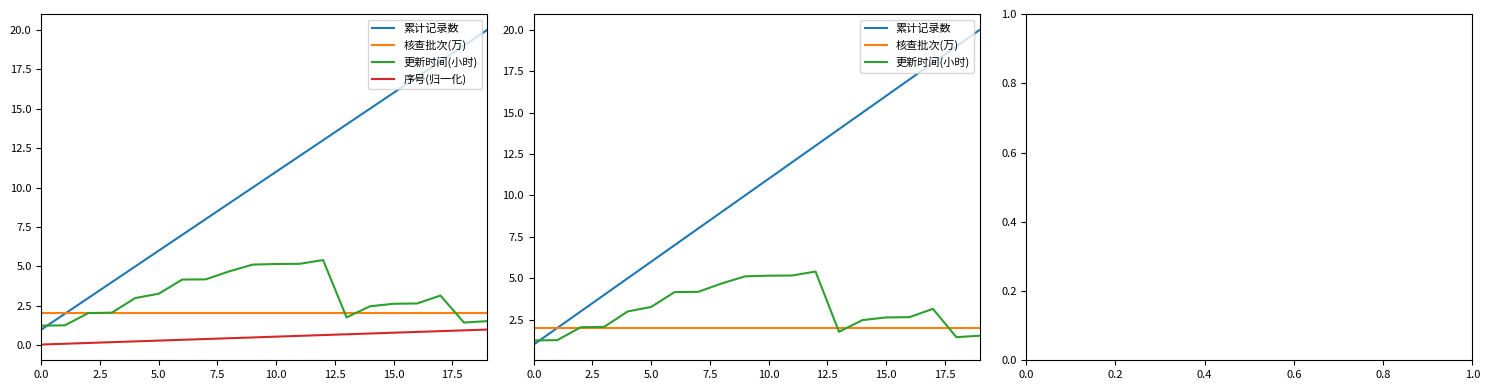

True or false: 序号(归一化) has more than 2 points higher than both neighbors.

False